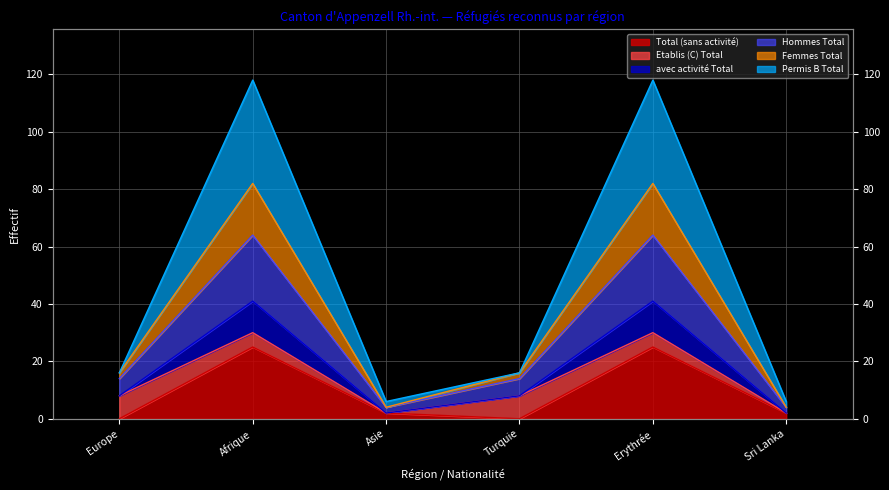

At which category is the sum across all series the highest?

Afrique